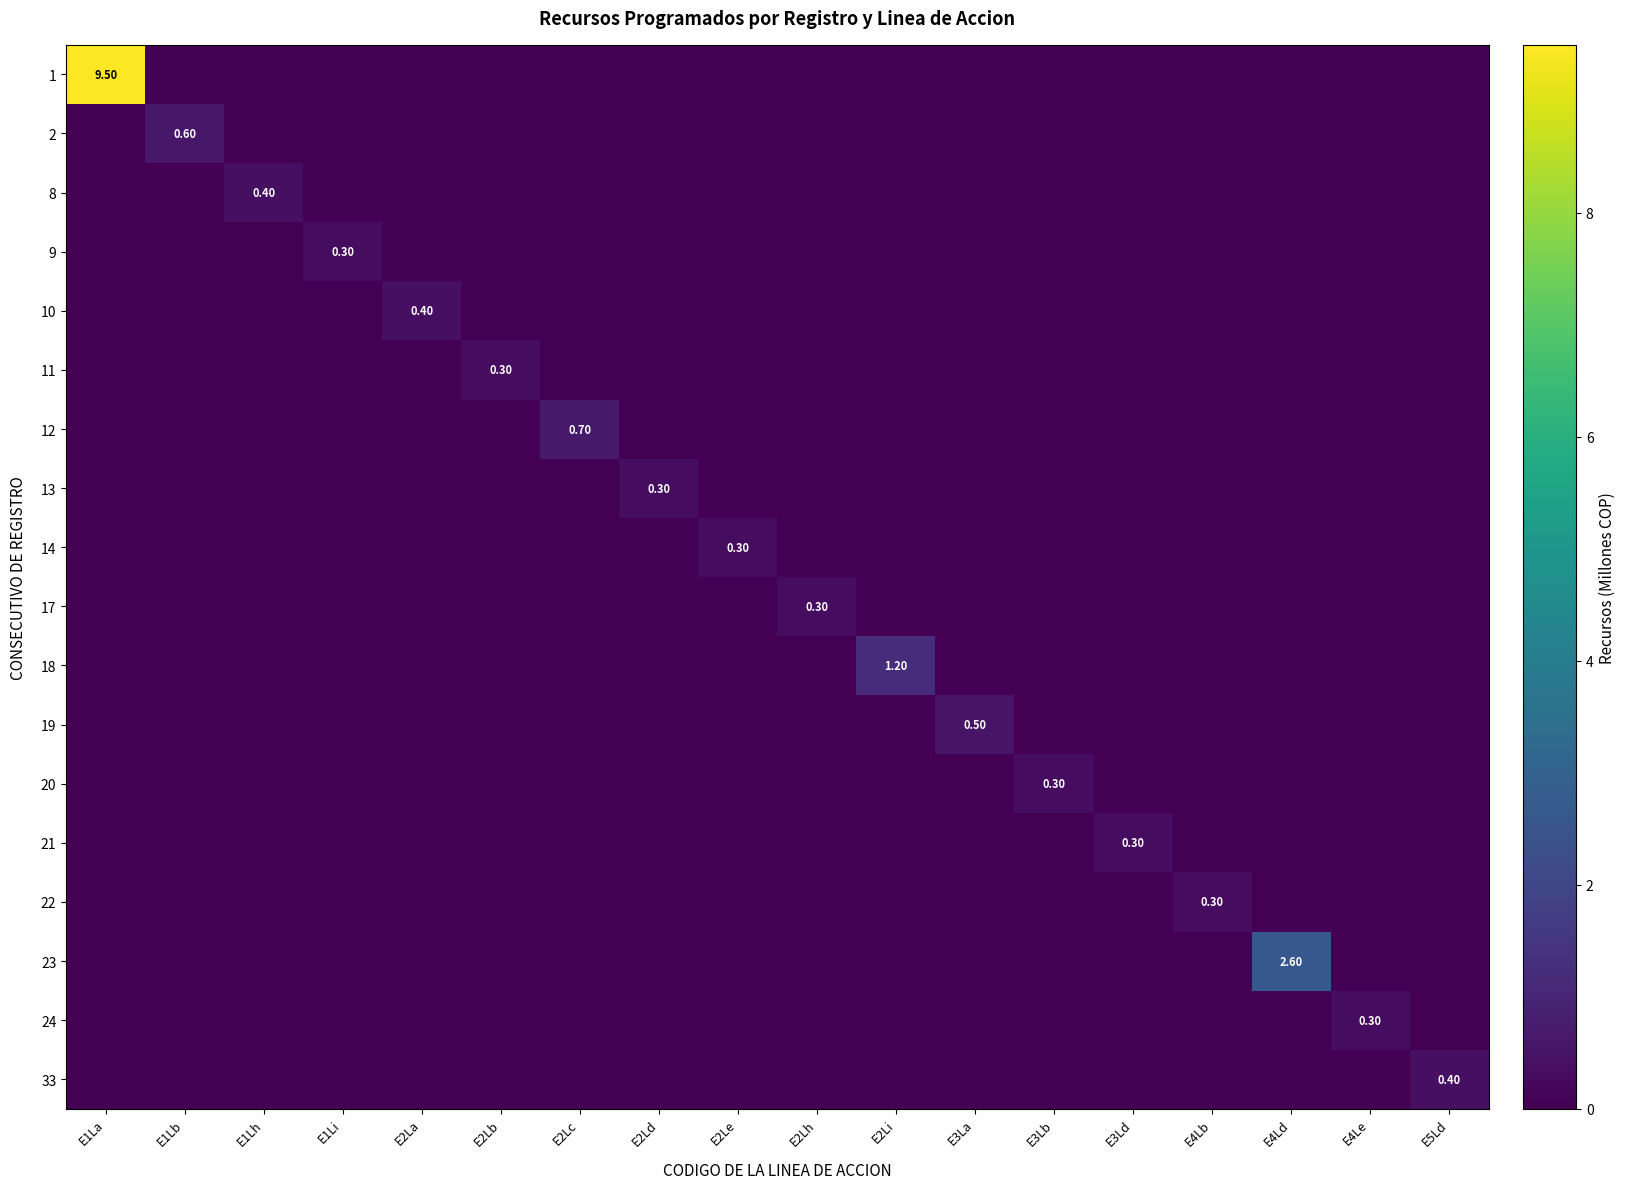

The value of 20 at E2Lc is 0.0. True or false?

True